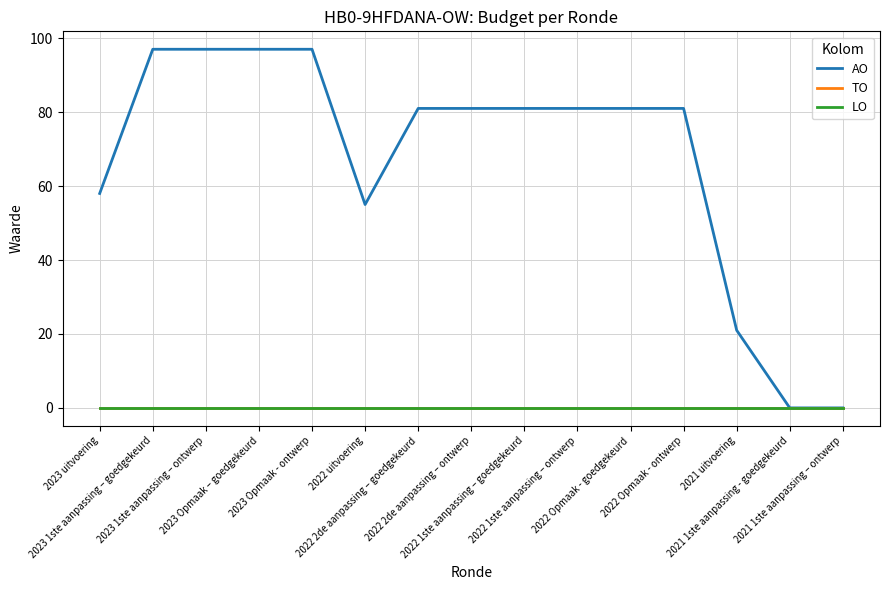

Does the chart display data point markers on the line(s)?

No